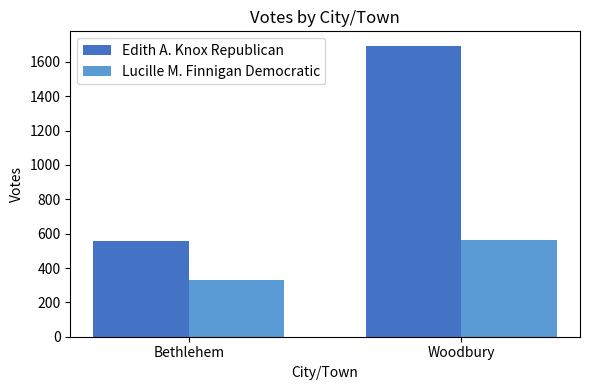

What is the spread (max minus min) of values at Bethlehem?

227